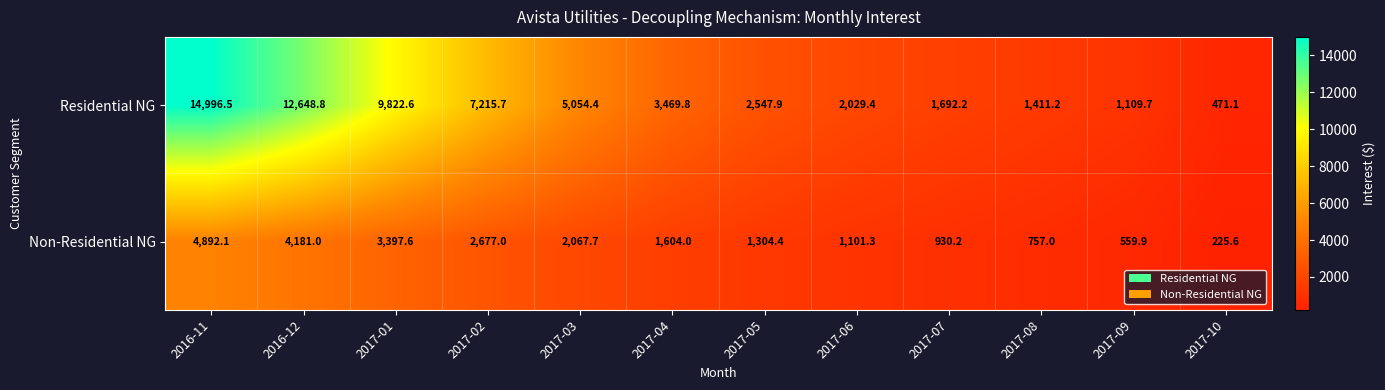

Reading left to right, transcribe all the data shown in this chart.

Residential NG: 14996.5	12648.8	9822.6	7215.7	5054.4	3469.8	2547.9	2029.4	1692.2	1411.2	1109.7	471.1
Non-Residential NG: 4892.1	4181.0	3397.6	2677.0	2067.7	1604.0	1304.4	1101.3	930.2	757.0	559.9	225.6